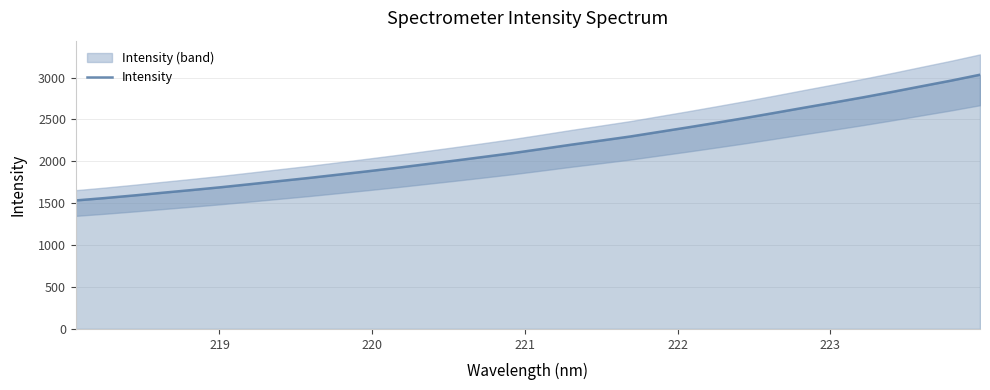

What is the minimum value shown in the chart?

1533.5